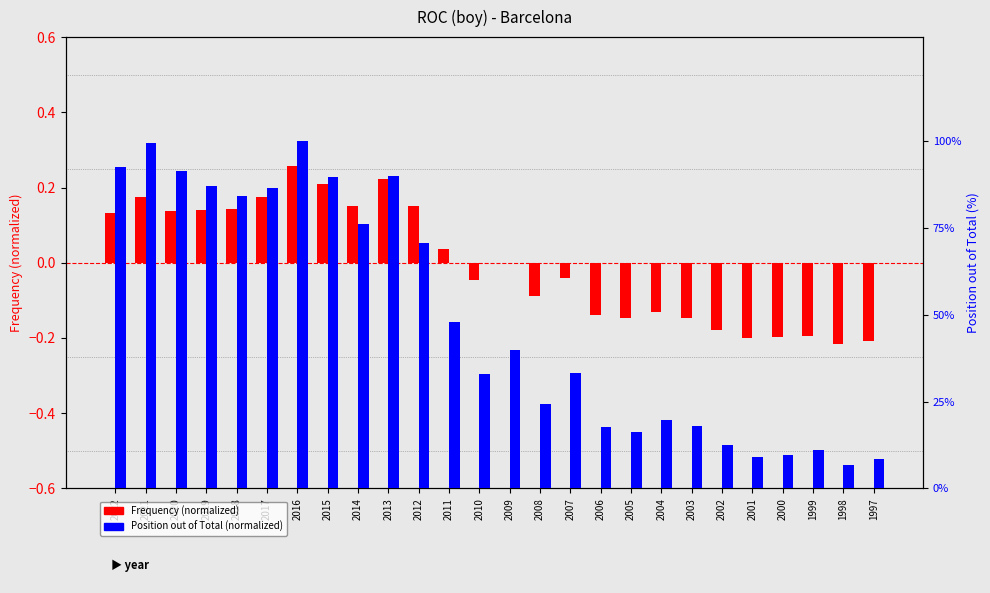

Does the chart contain any negative values?

Yes